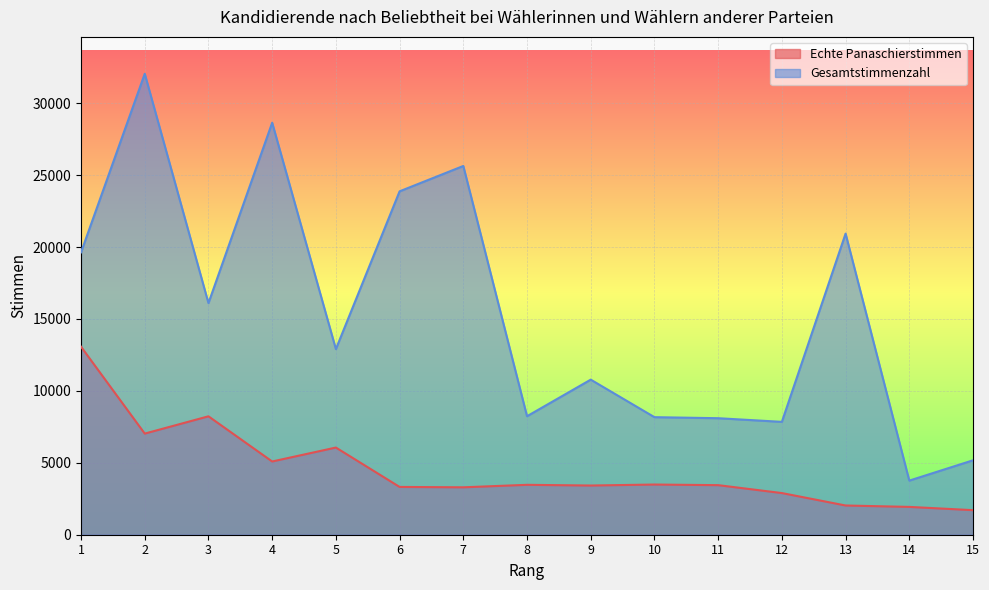

At which label does Echte Panaschierstimmen first exceed 3446?

1